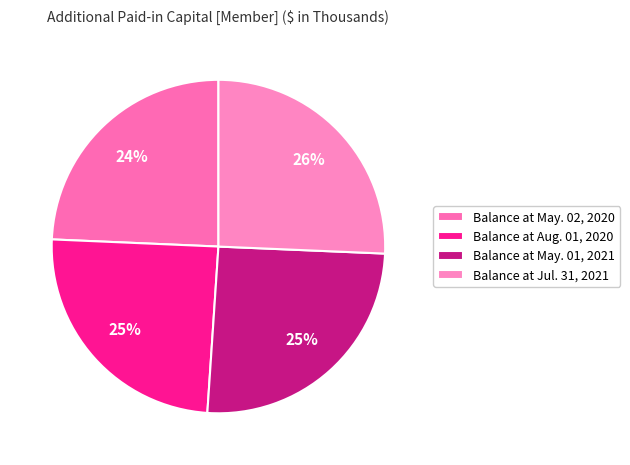

Rank the categories by value from lowest to highest.

Balance at May. 02, 2020, Balance at Aug. 01, 2020, Balance at May. 01, 2021, Balance at Jul. 31, 2021